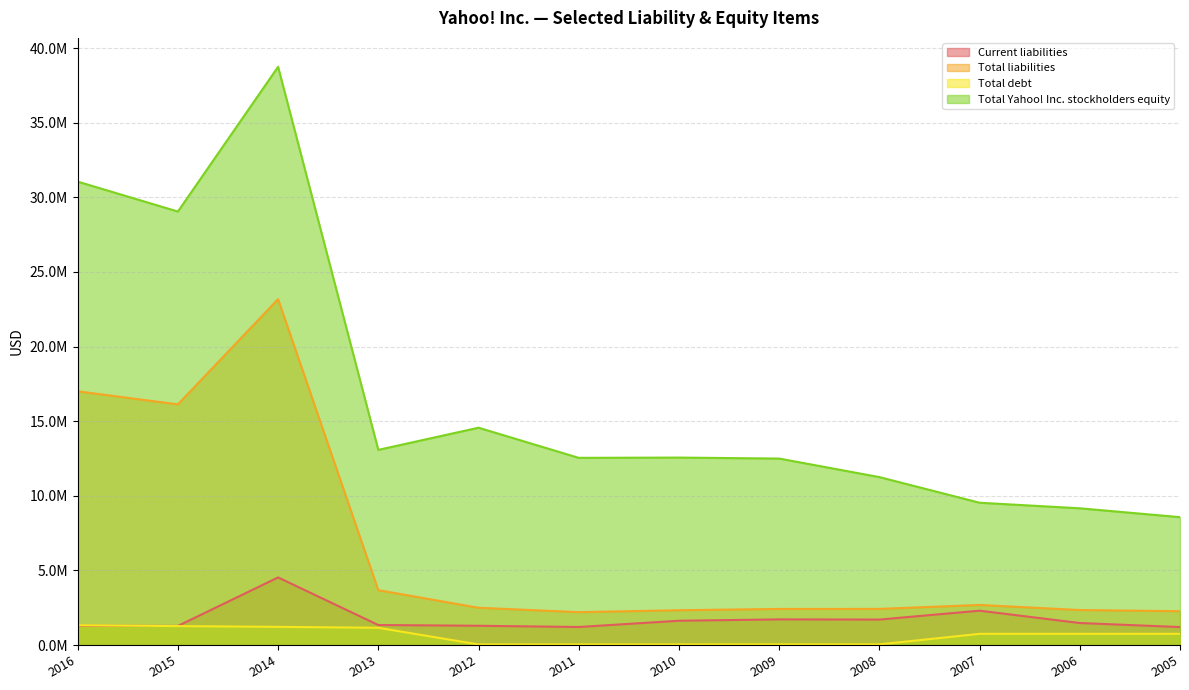

Which category has the lowest value across all series?

2012